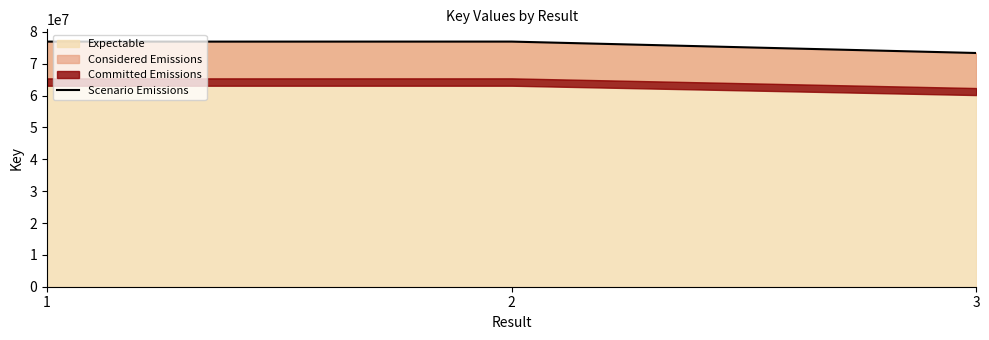

List the labels in order of value, largest first.

2, 1, 3